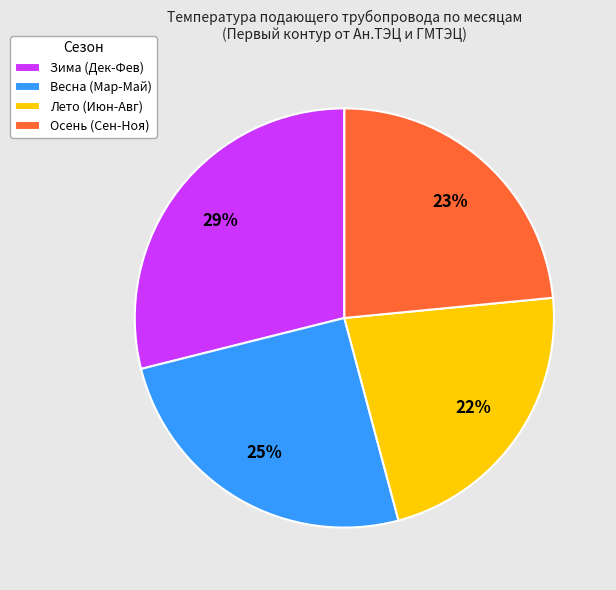

To the nearest percent, what is the average slice percentage?

25%